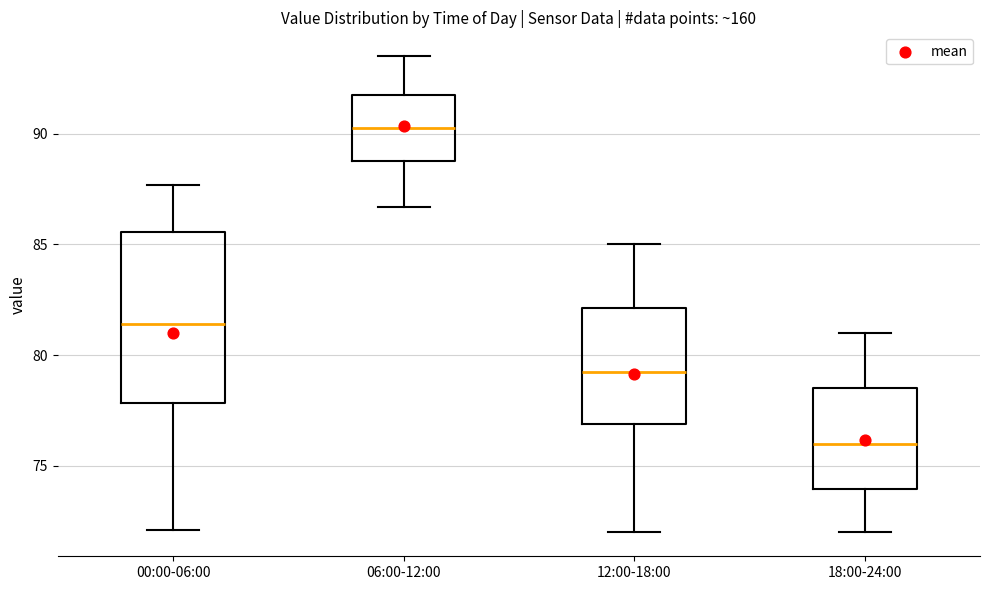

Where is the upper edge of the box for 18:00-24:00 on the y-axis? The values are not printed on the chart, so give them approximately, as read against the axis.

78.5